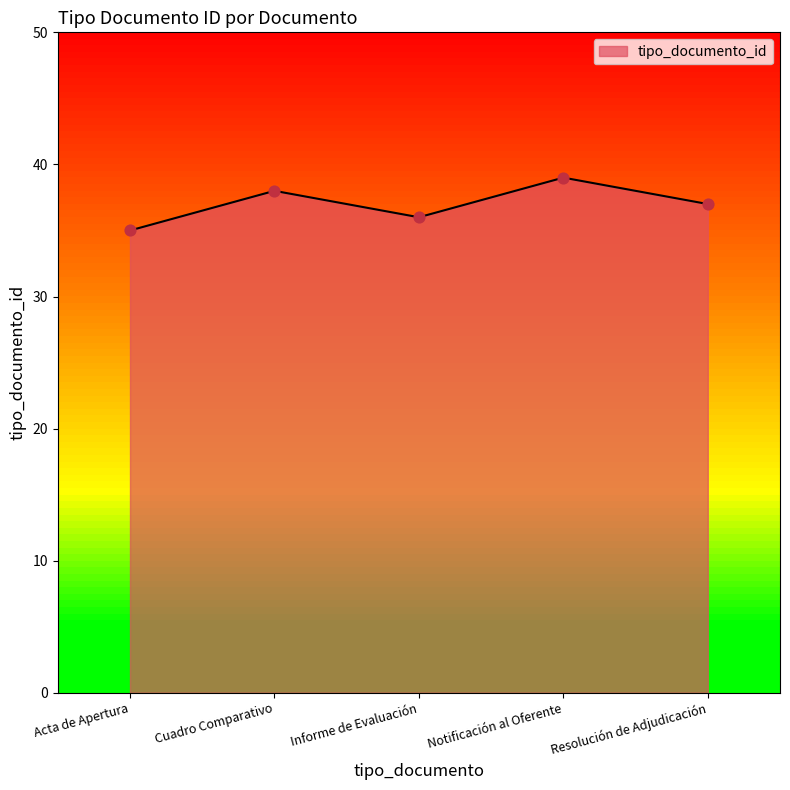

What is the change in value from Informe de Evaluación to Resolución de Adjudicación?

+1